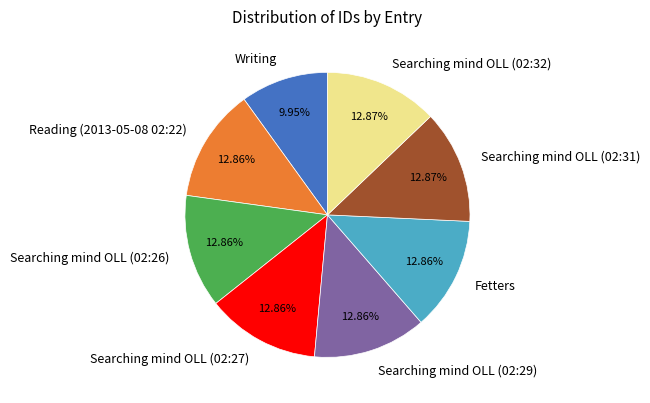

How much of the chart is everything except Searching mind OLL (02:29)?

87.1%